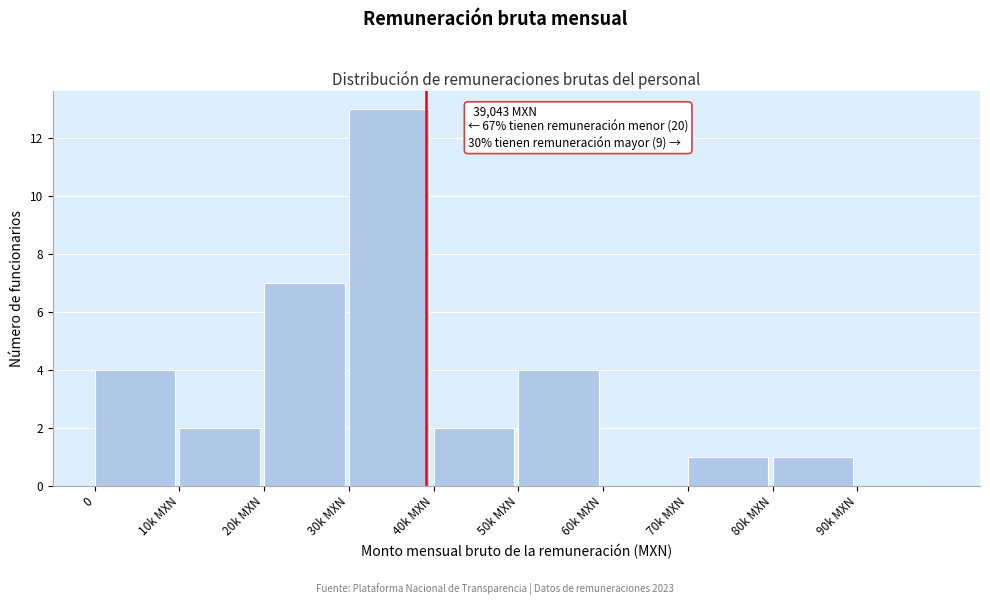

Reading left to right, transcribe all the data shown in this chart.

0=4	10k MXN=2	20k MXN=7	30k MXN=13	40k MXN=2	50k MXN=4	60k MXN=0	70k MXN=1	80k MXN=1	90k MXN=0